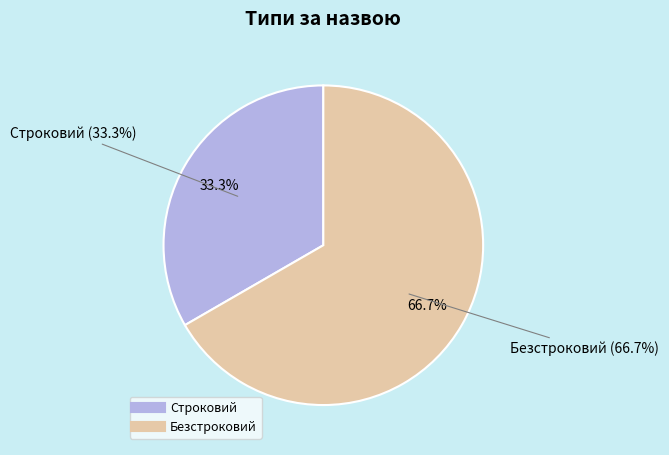

What is the ratio of the value at Безстроковий to the value at Строковий?

2.0